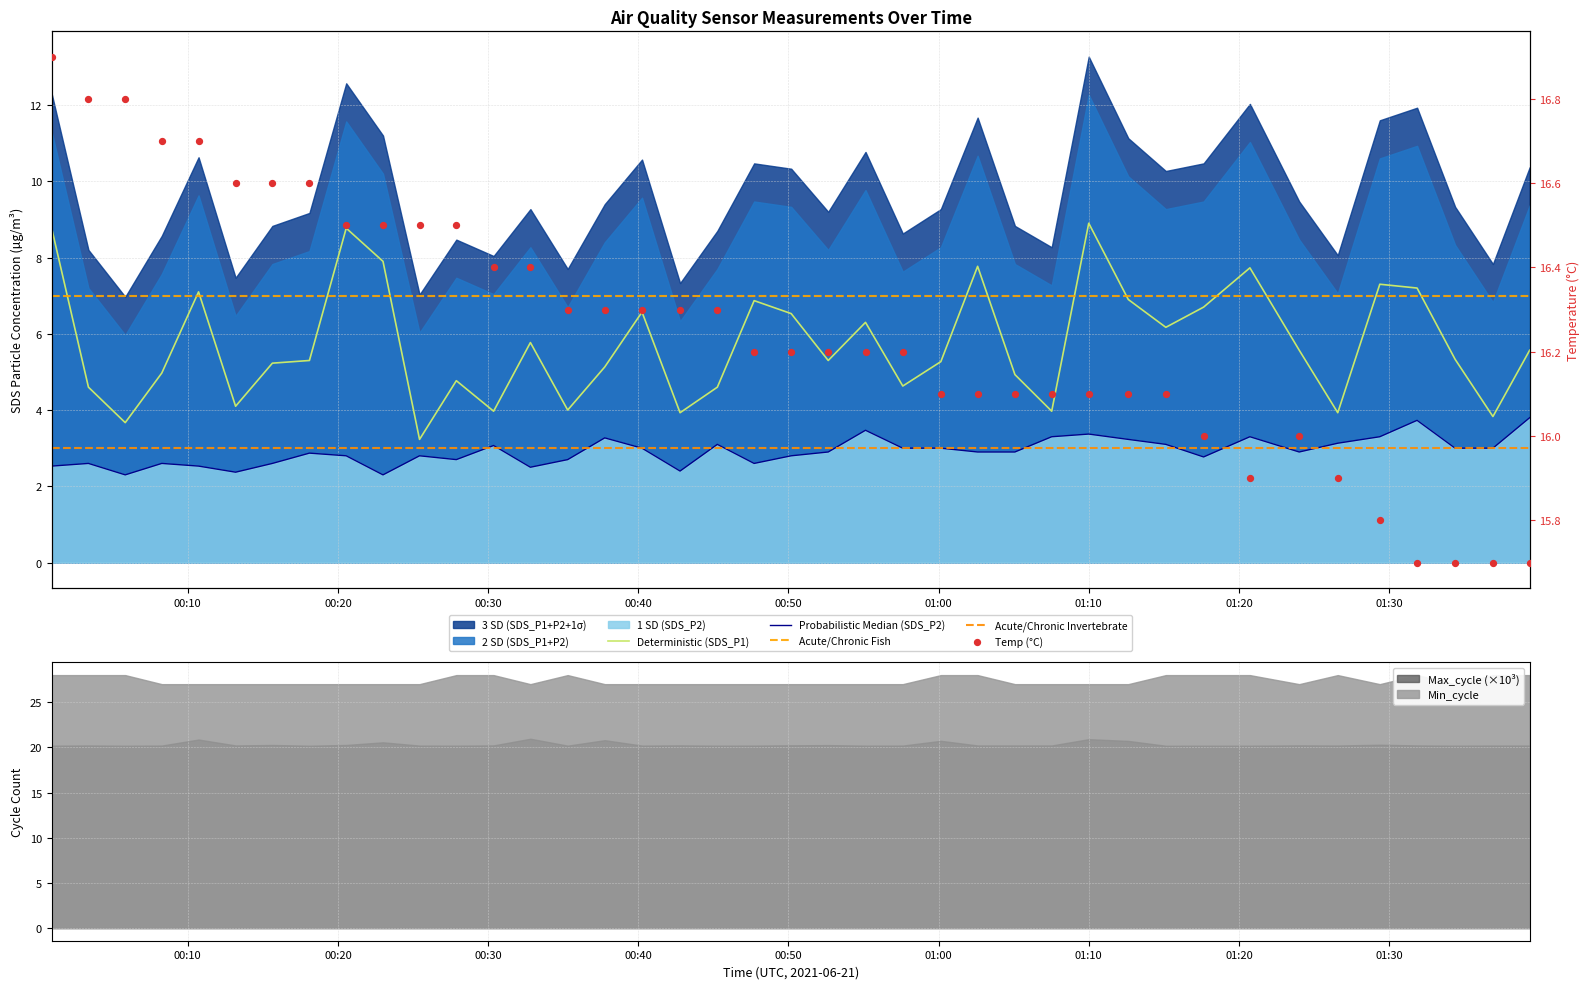

Which series has the largest total across all categories?

Temp